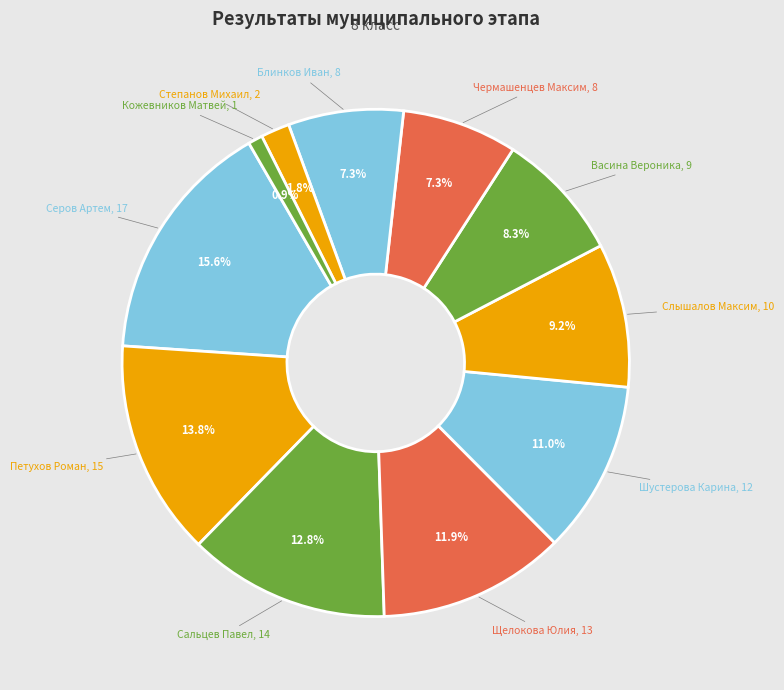

Count the number of slices in the pie.

11